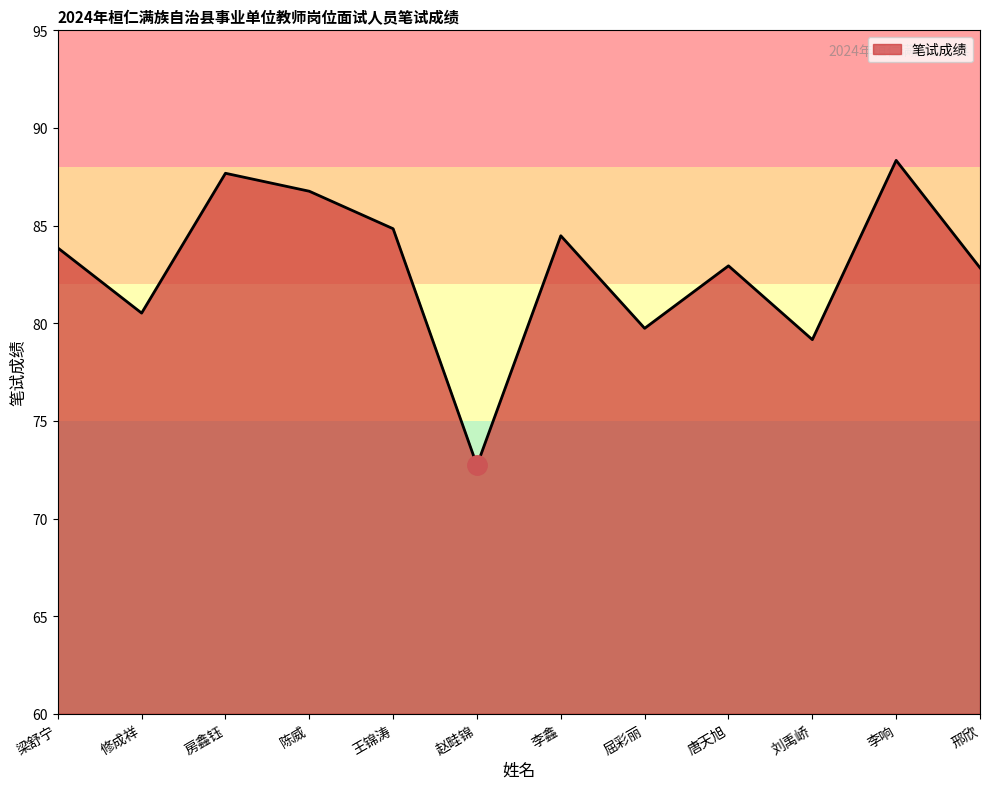

What position from the right is 屈彩丽?

5